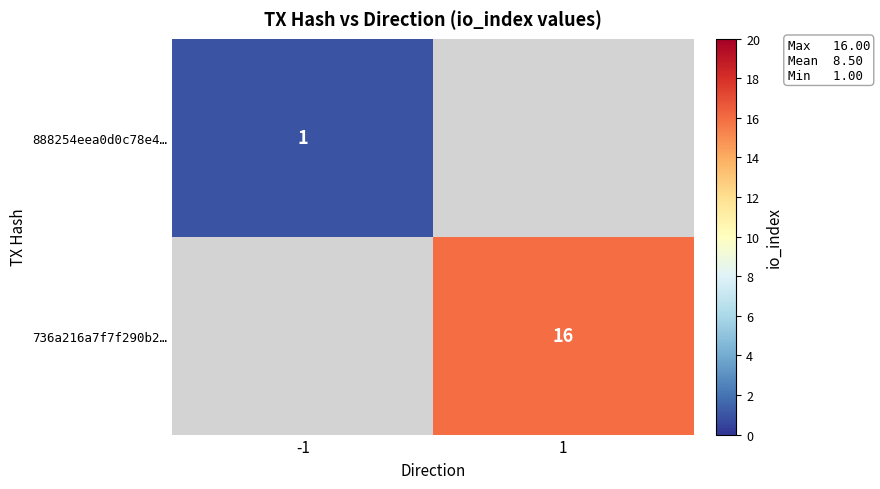

True or false: 888254eea0d0c78e4… has a value of 1 at -1.

True